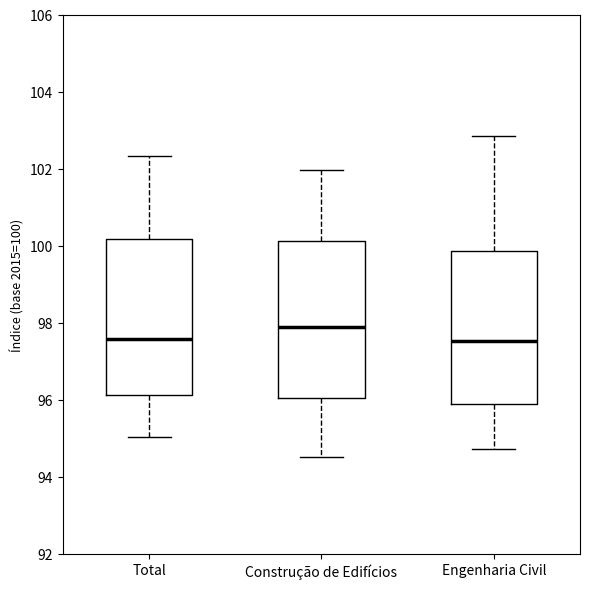

Where is the lower edge of the box for Construção de Edifícios on the y-axis? The values are not printed on the chart, so give them approximately, as read against the axis.

96.0